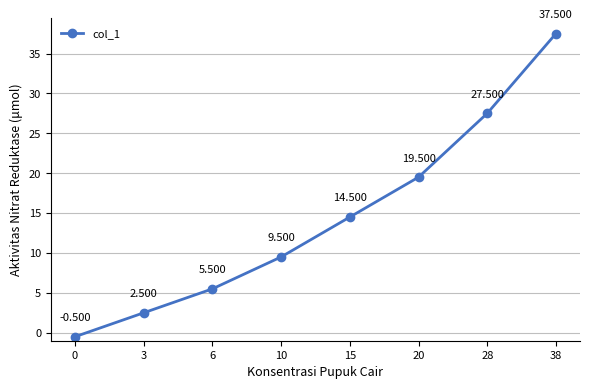

Where does the data first go above 14?

15